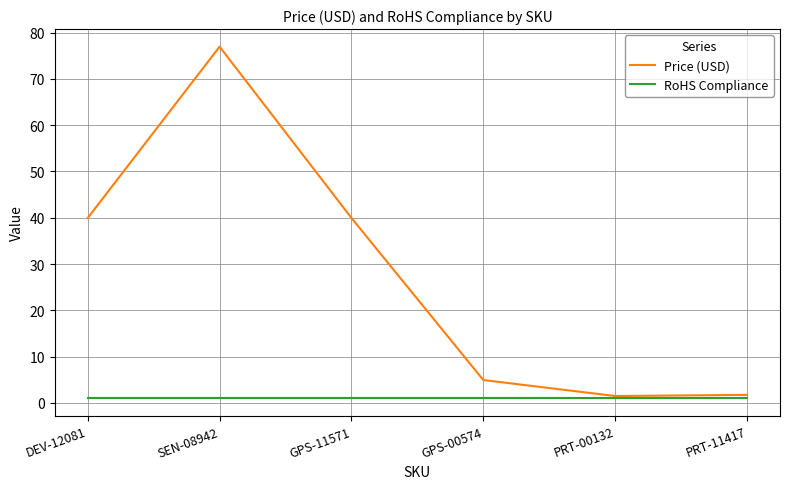

True or false: Price (USD) has more than 2 interior local peaks.

False